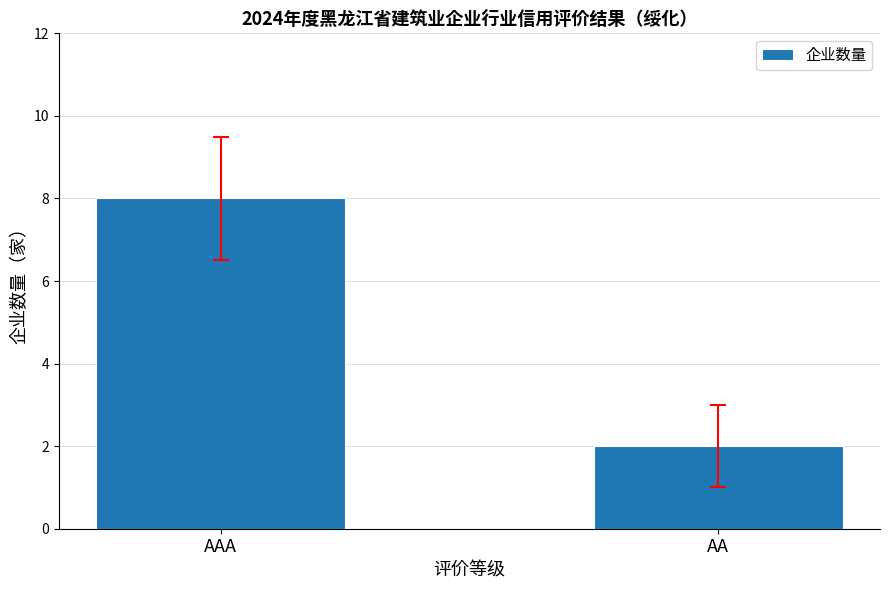

Which category has the lowest value across all series?

AA